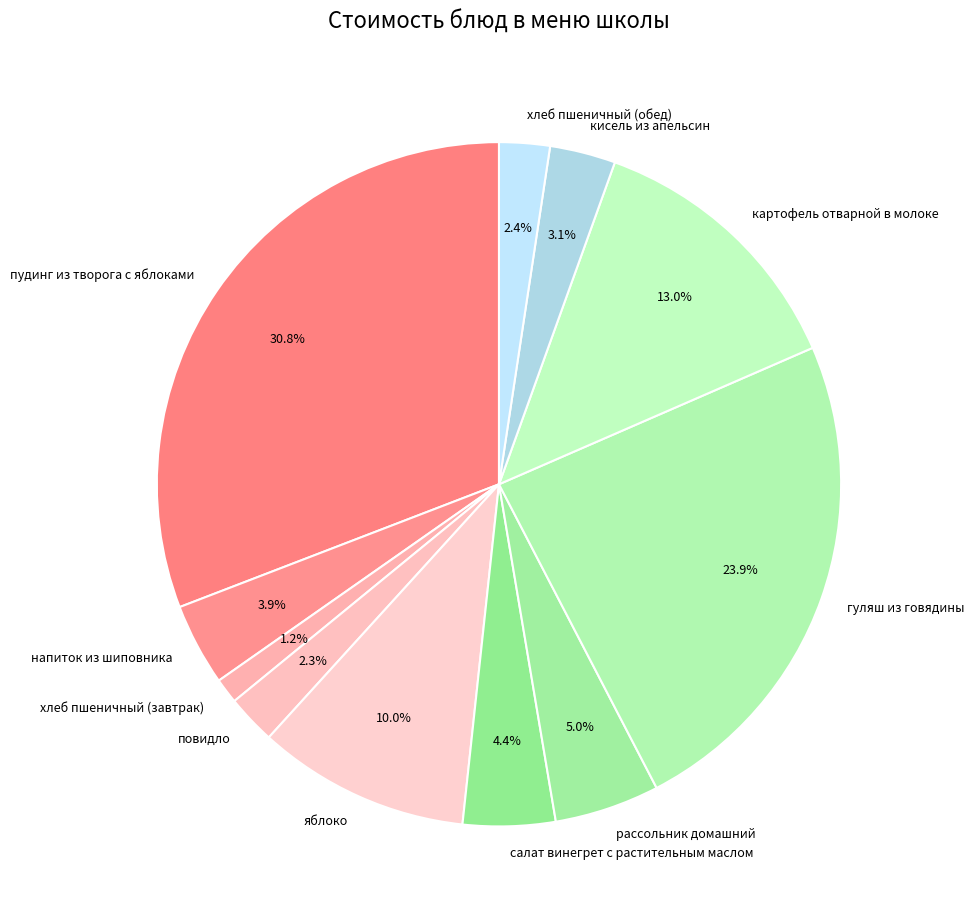

Is рассольник домашний the majority of the pie?

No